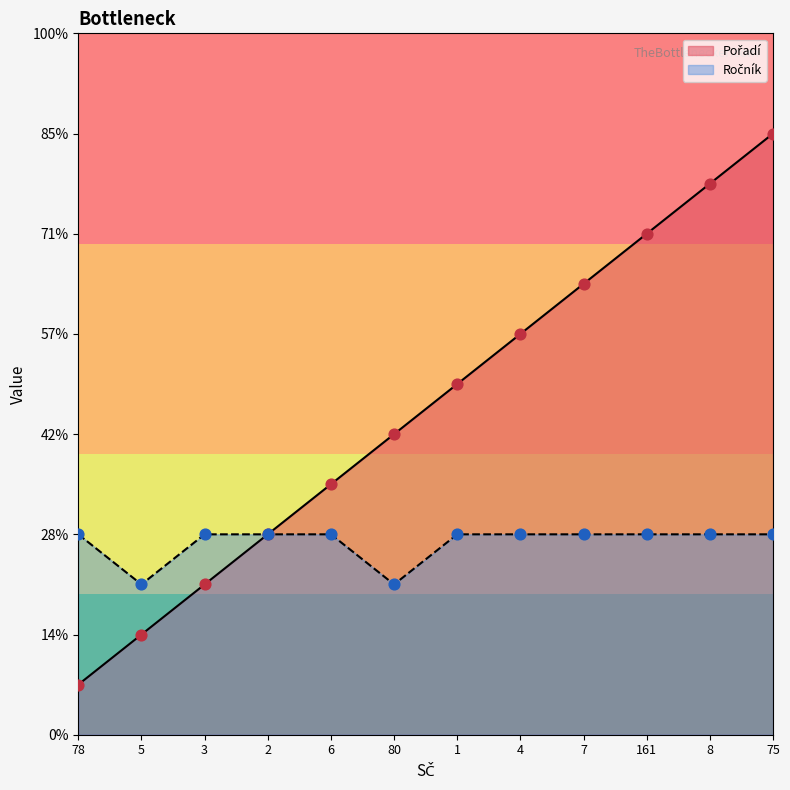

Is the value of Ročník at 78 greater than the value of Pořadí at 75?

No